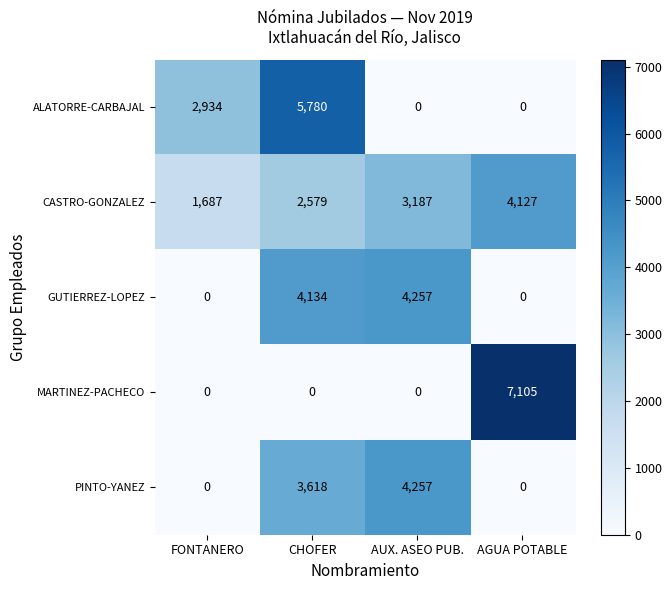

What is the sum of the CASTRO-GONZALEZ values at AGUA POTABLE and AUX. ASEO PUB.?

7314